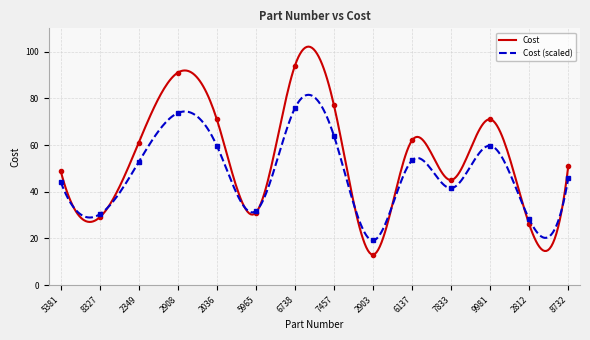

Approximately how many times larger is the value at 9981 compared to 8327?

2.4